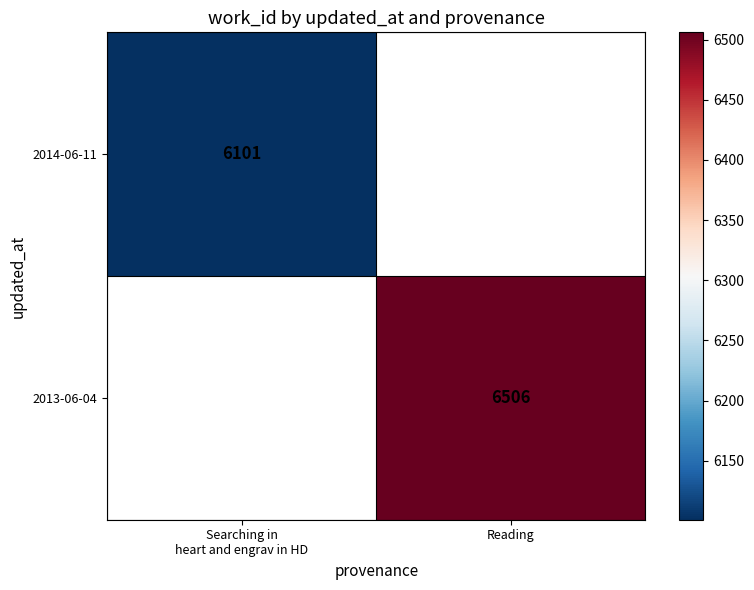

What is the greatest value displayed?

6506.0